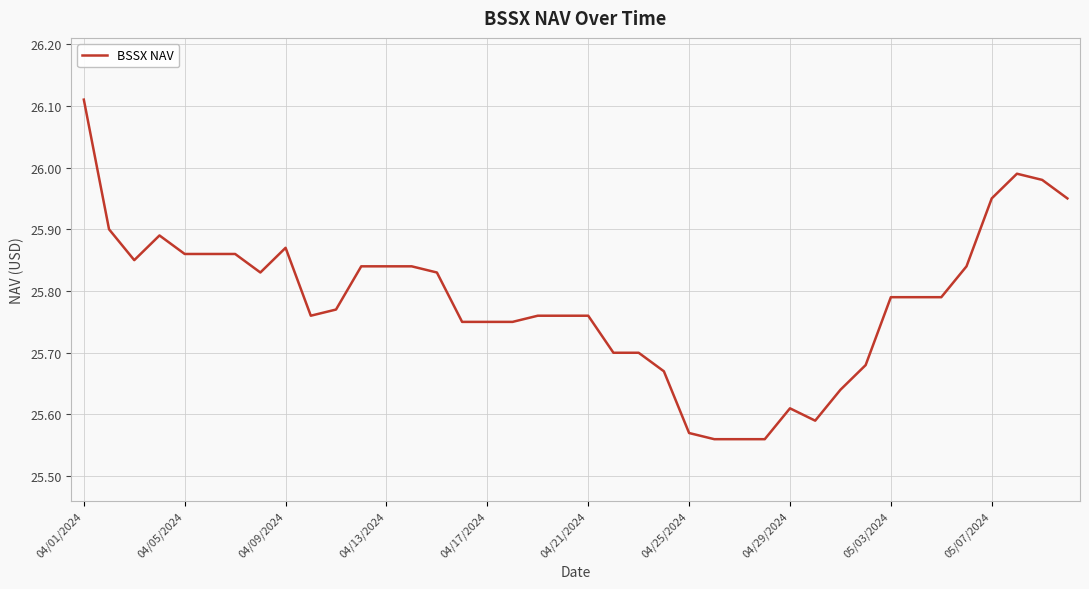

Reading left to right, extract all data points from this chart.

26.1	25.9	25.9	25.9	25.9	25.9	25.9	25.8	25.9	25.8	25.8	25.8	25.8	25.8	25.8	25.8	25.8	25.8	25.8	25.8	25.8	25.7	25.7	25.7	25.6	25.6	25.6	25.6	25.6	25.6	25.6	25.7	25.8	25.8	25.8	25.8	25.9	26.0	26.0	25.9